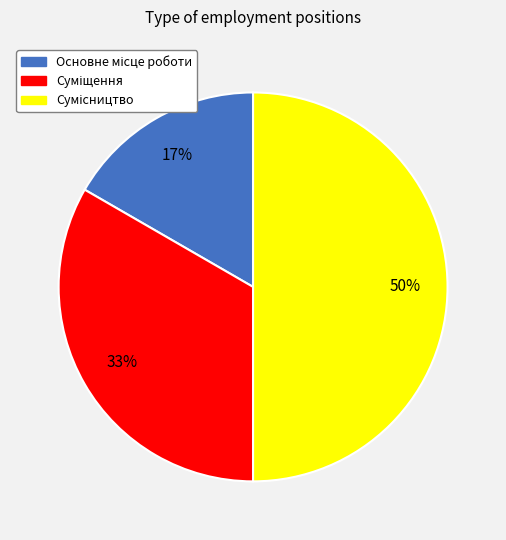

To the nearest percent, what is the difference between the largest and smallest slice percentages?

33%